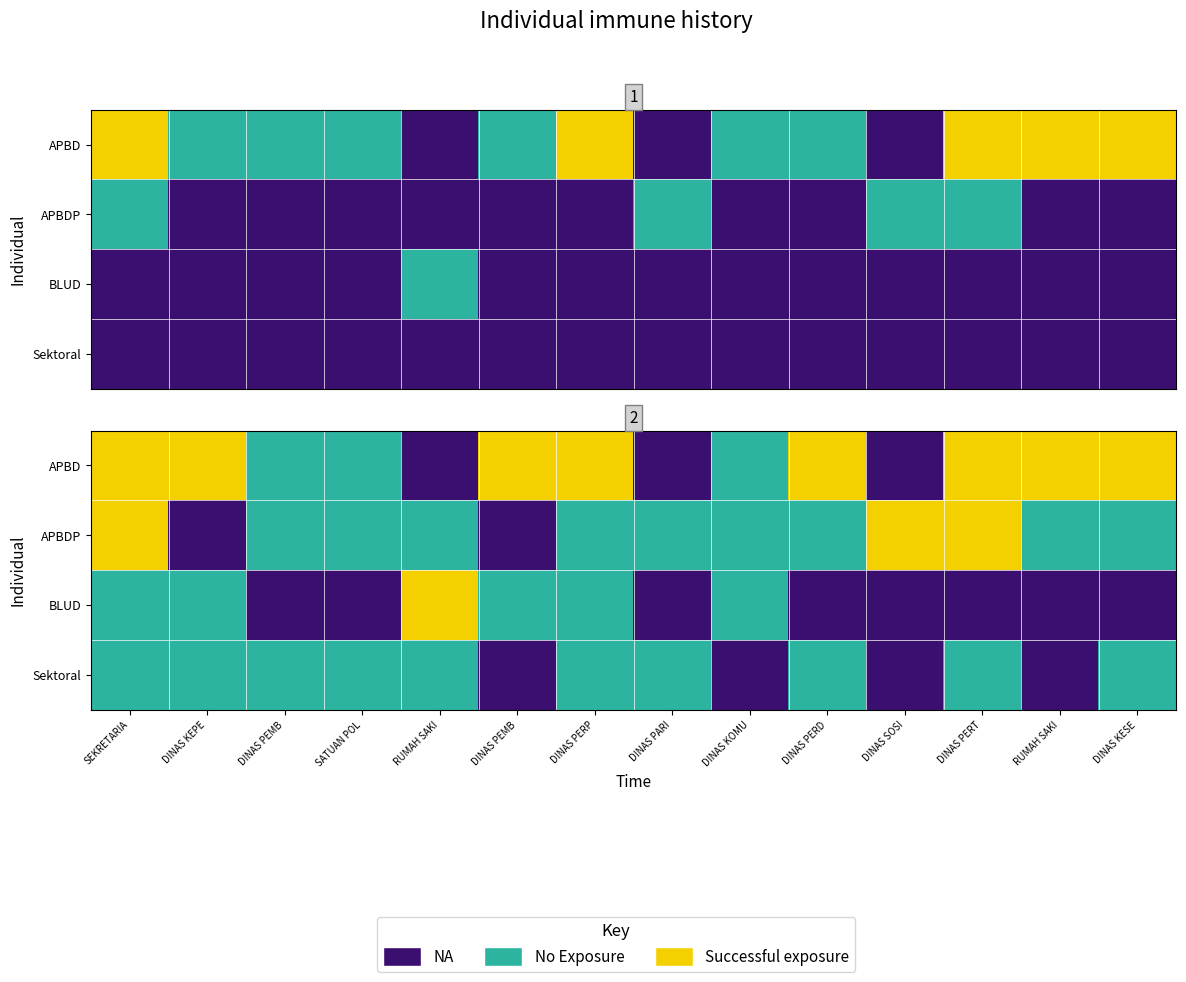

How many values in APBDP are above zero?

12